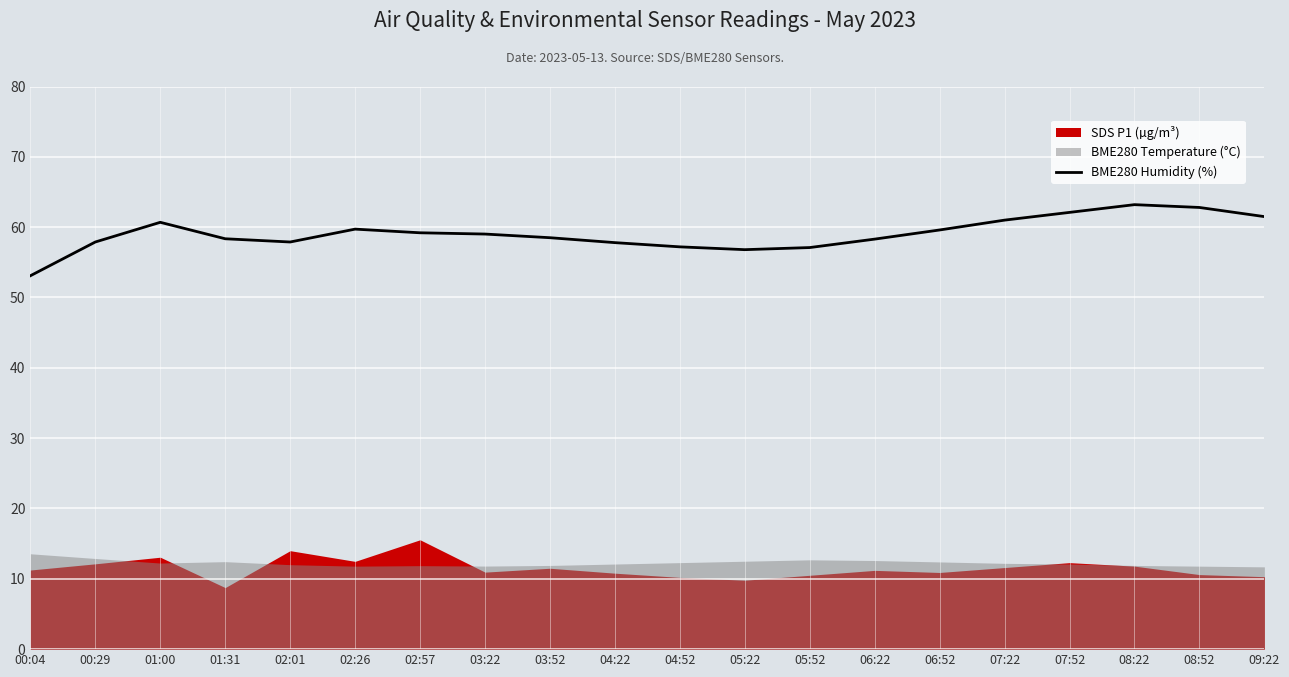

What is the difference between the maximum and minimum values?

10.1